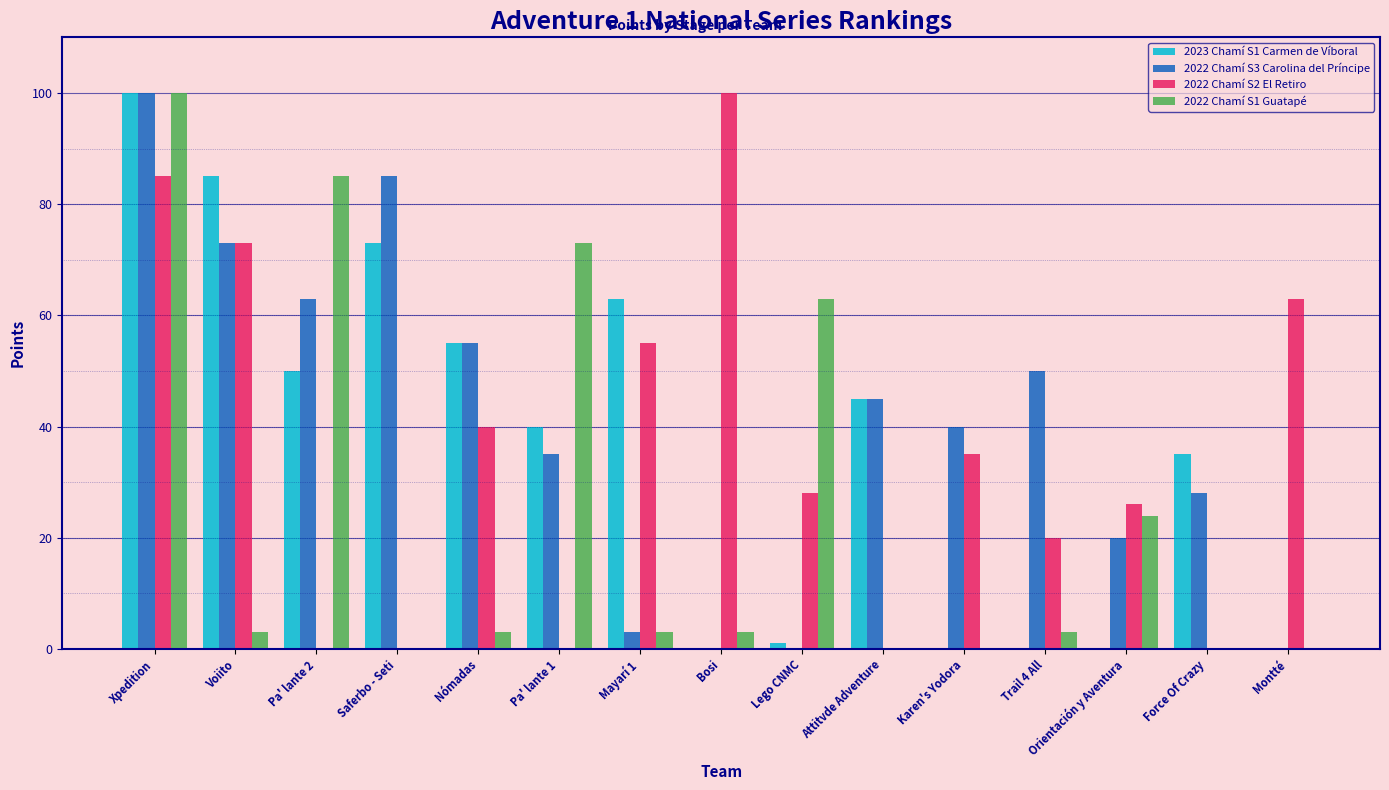

What is the maximum value shown in the chart?

100